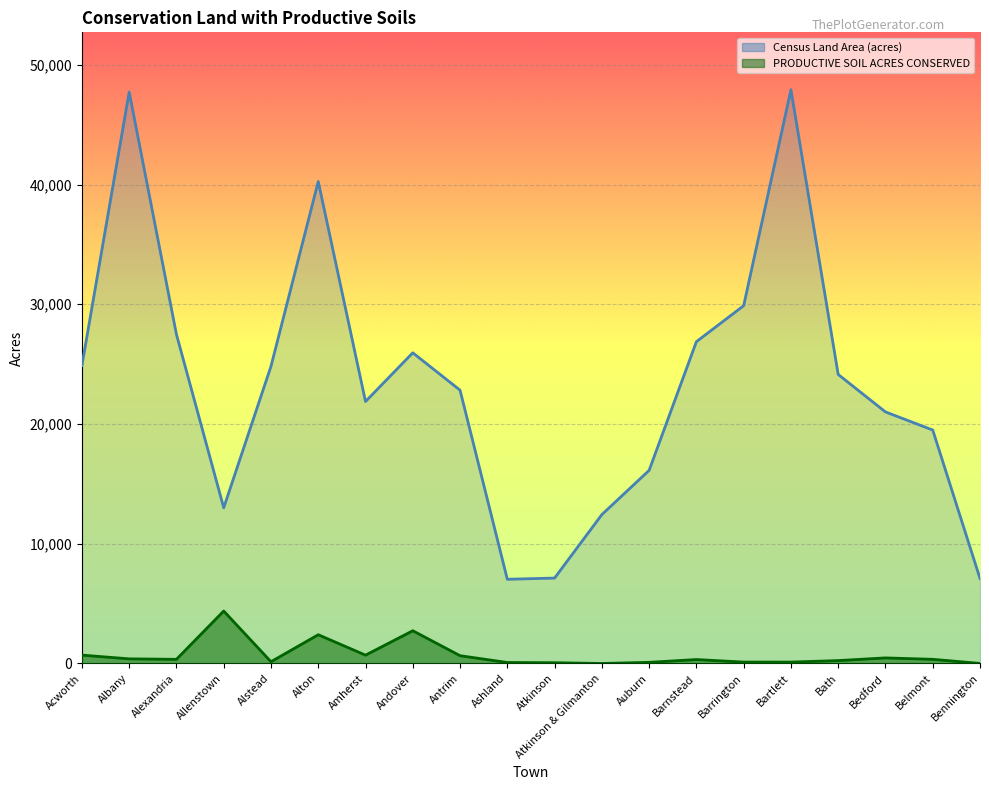

At which category is the sum across all series the highest?

Albany